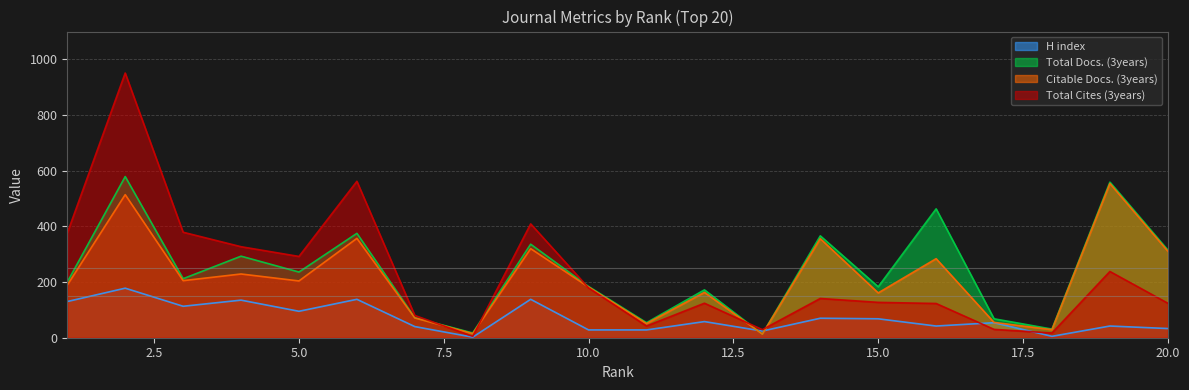

Count the number of data series in this chart.

4